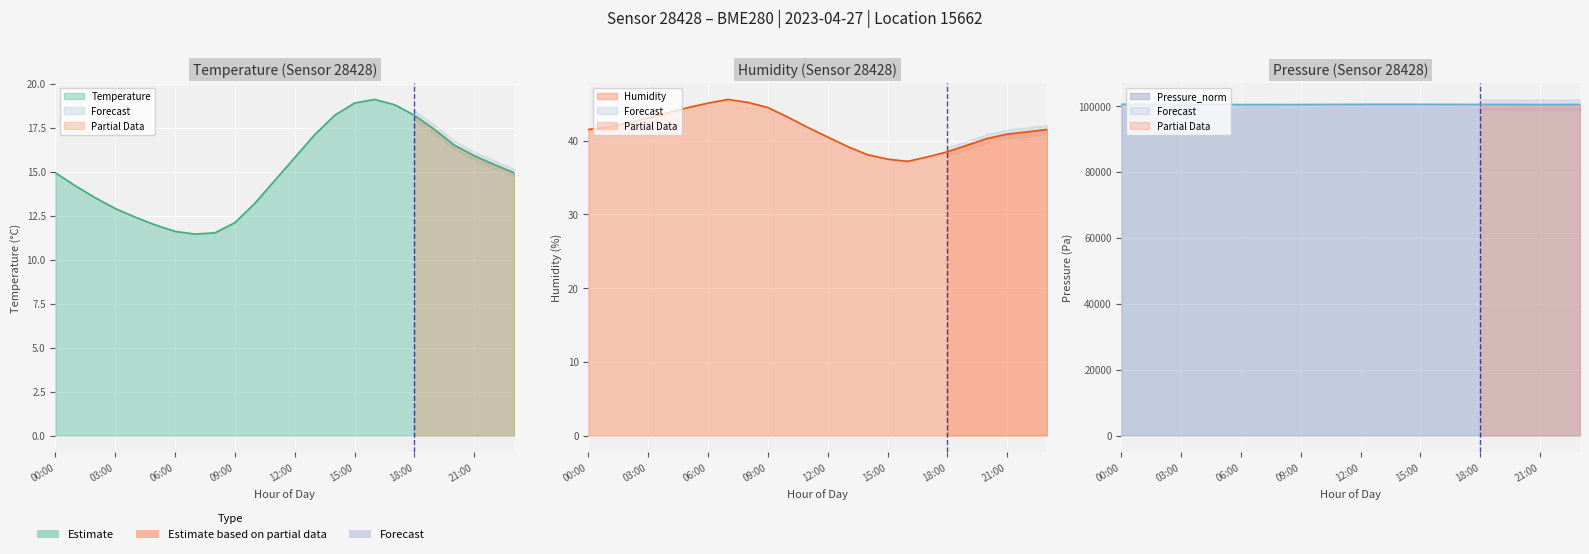

How many lines are shown in the chart?

3